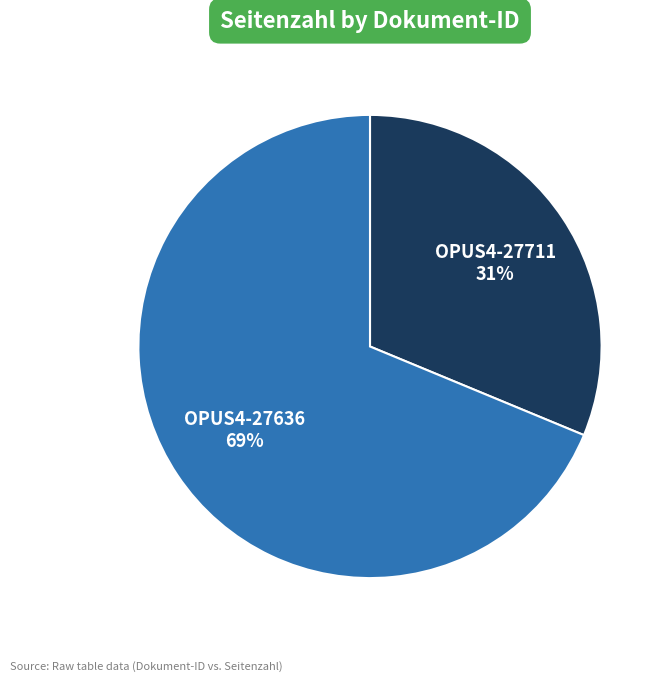

To the nearest percent, what is the average slice percentage?

50%